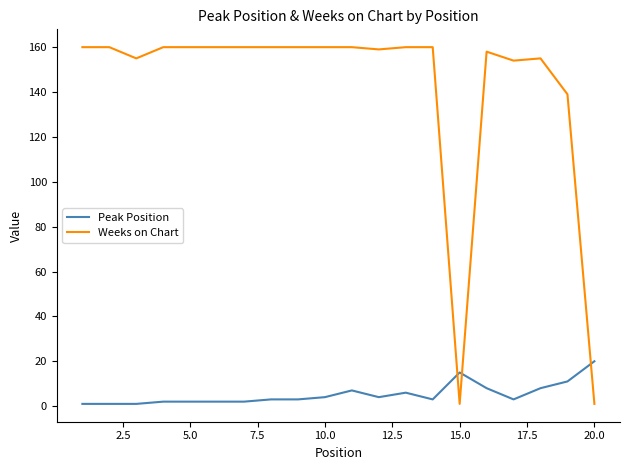

What is the highest value of the Peak Position series?

20